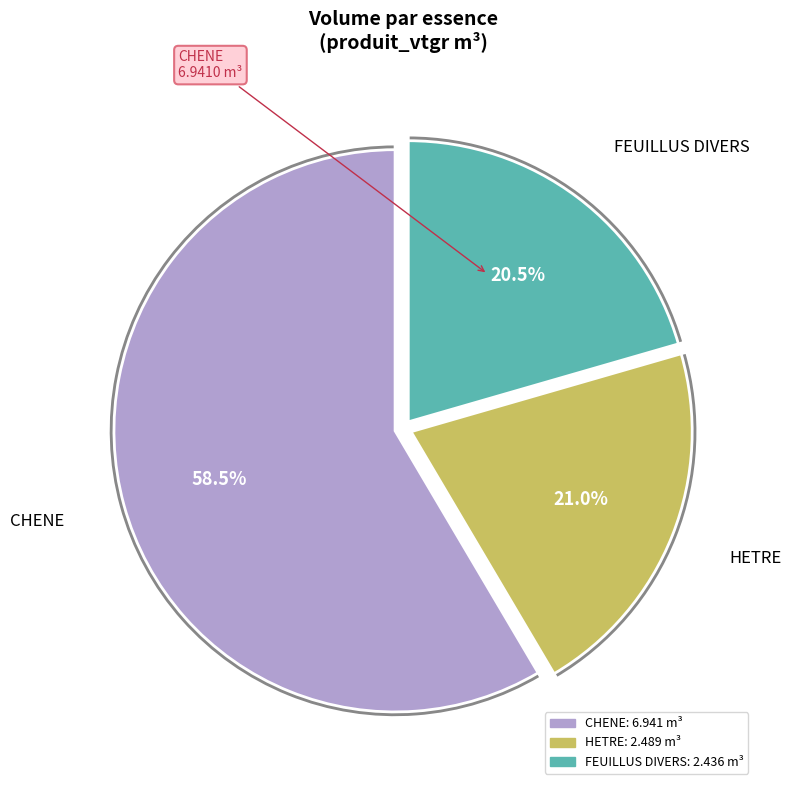

True or false: CHENE 40/60 accounts for 12% of the total.

False